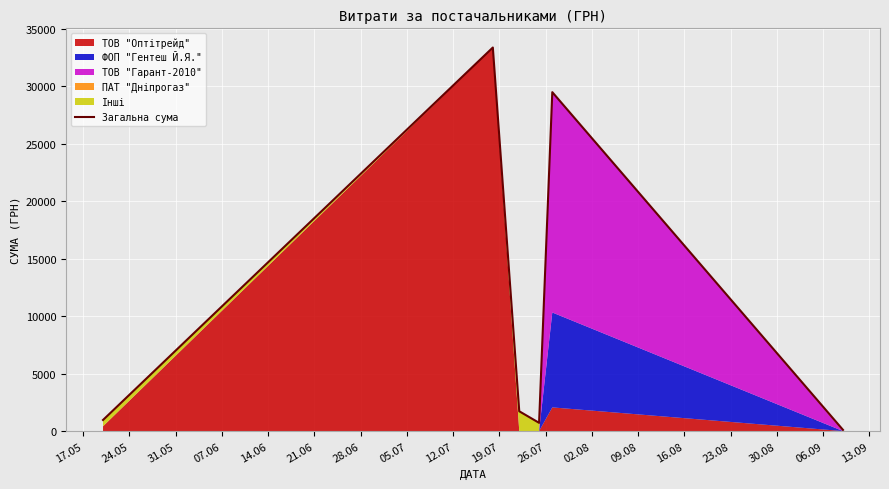

How many lines are shown in the chart?

1